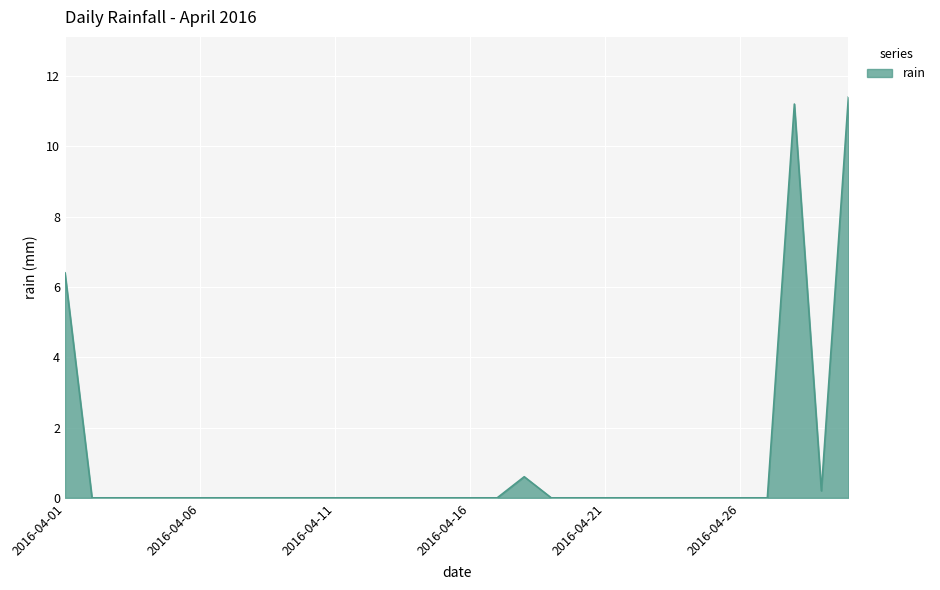

What is the greatest value displayed?

11.4